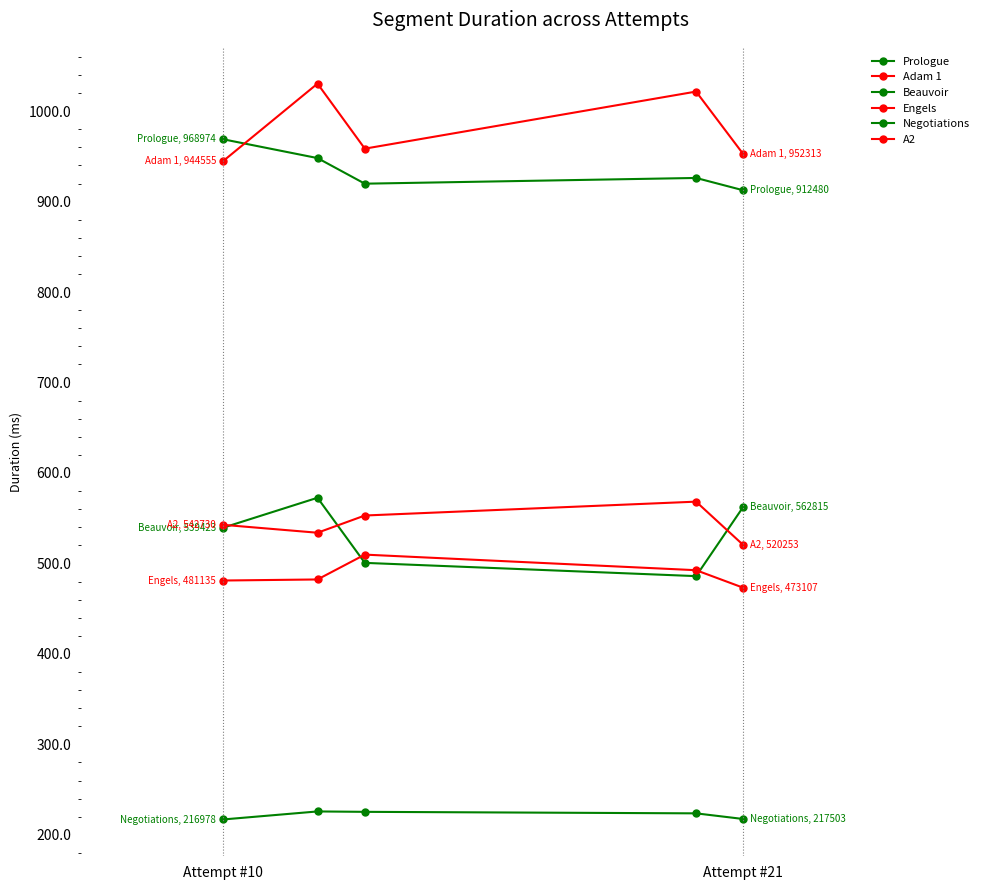

True or false: Prologue has more than 2 points higher than both neighbors.

False